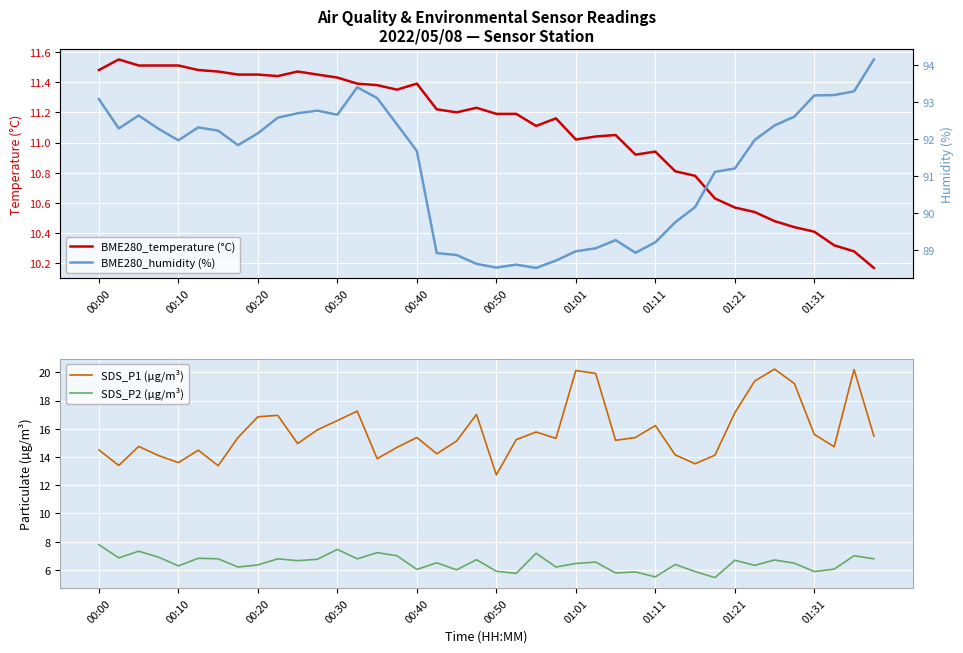

At which label does BME280_temperature (°C) first exceed 11?

00:00